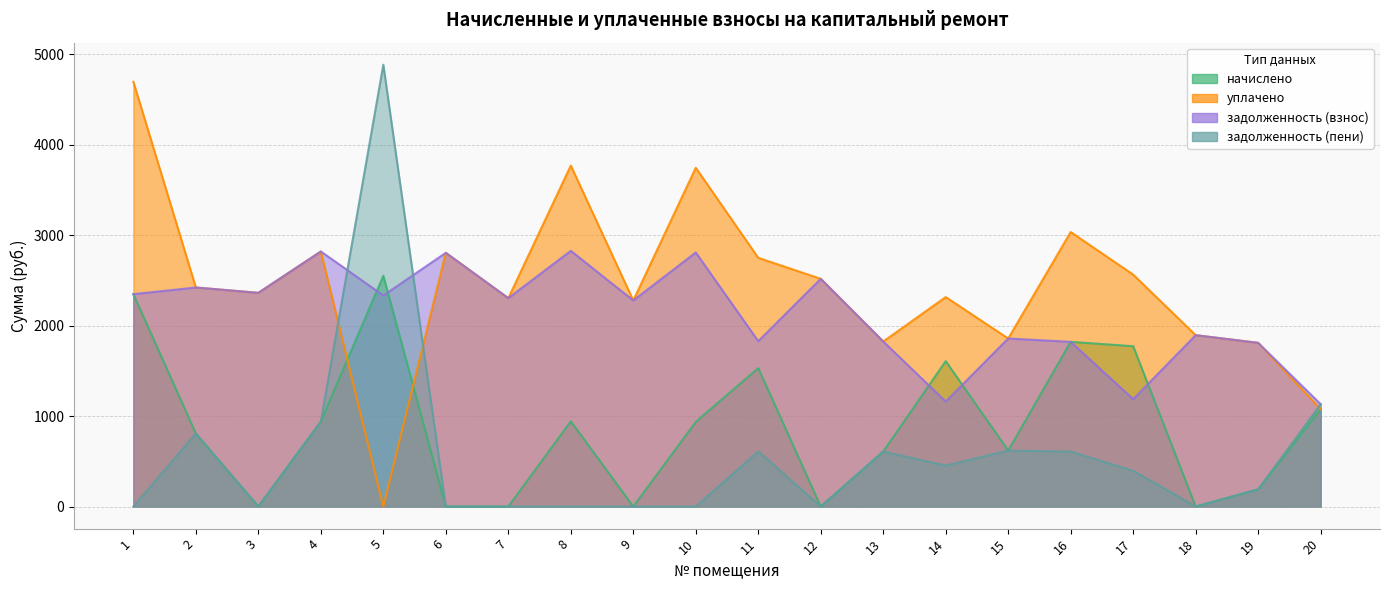

The value of задолженность (пени) at 15 is 619.4. True or false?

True